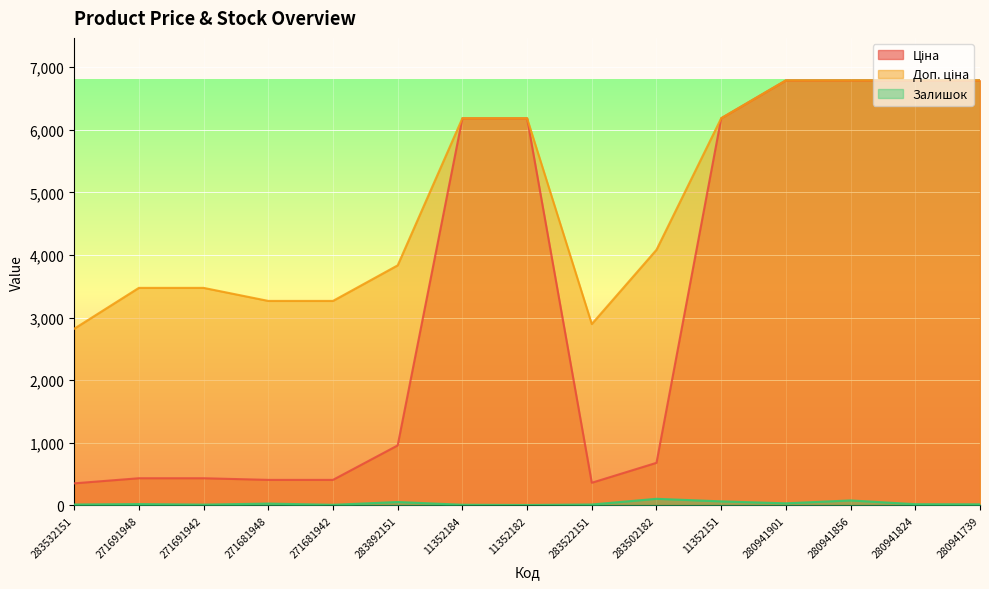

The value of Ціна at 283522151 is 247.0. True or false?

False